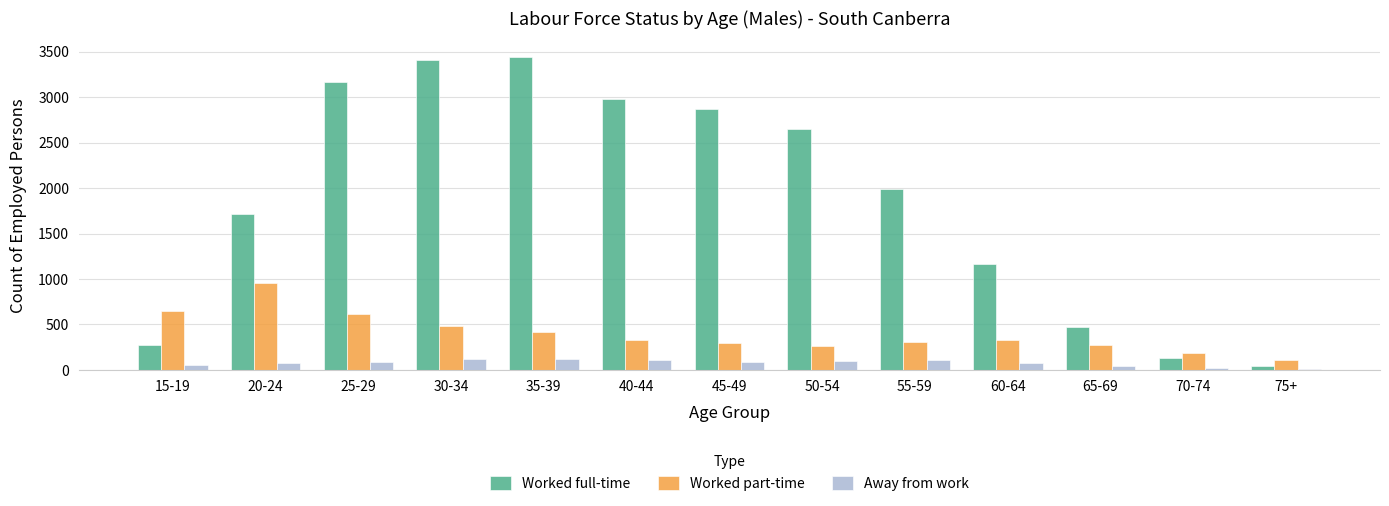

What is the sum of all Away from work values?

1003